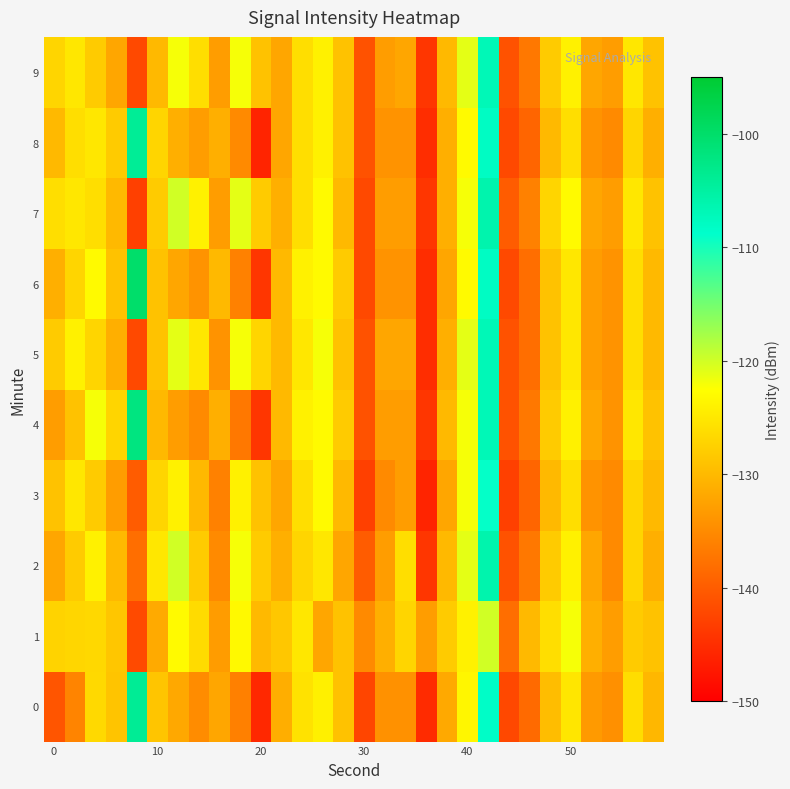

Rank the series by their maximum value, from highest to lowest.

6, 4, 0, 8, 2, 7, 5, 9, 3, 1